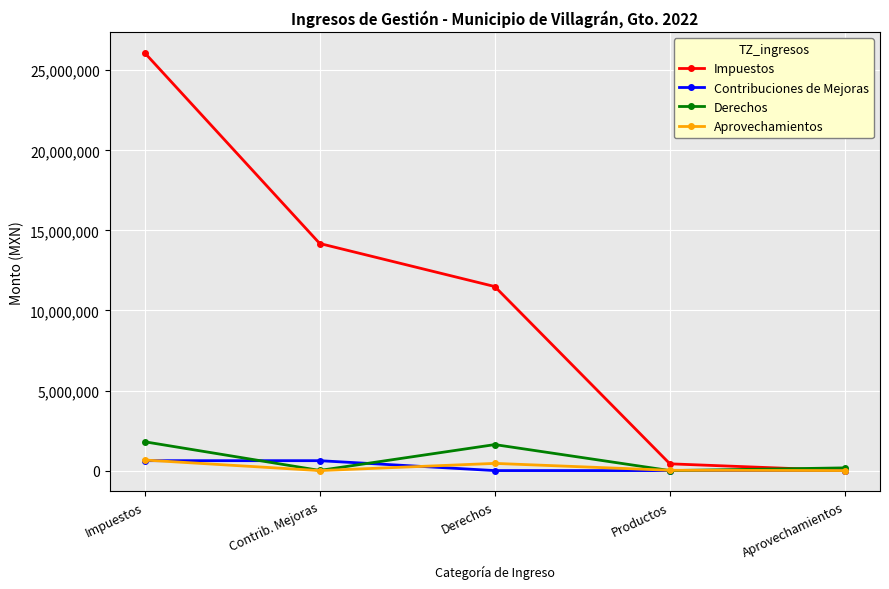

What position from the right is Aprovechamientos?

1